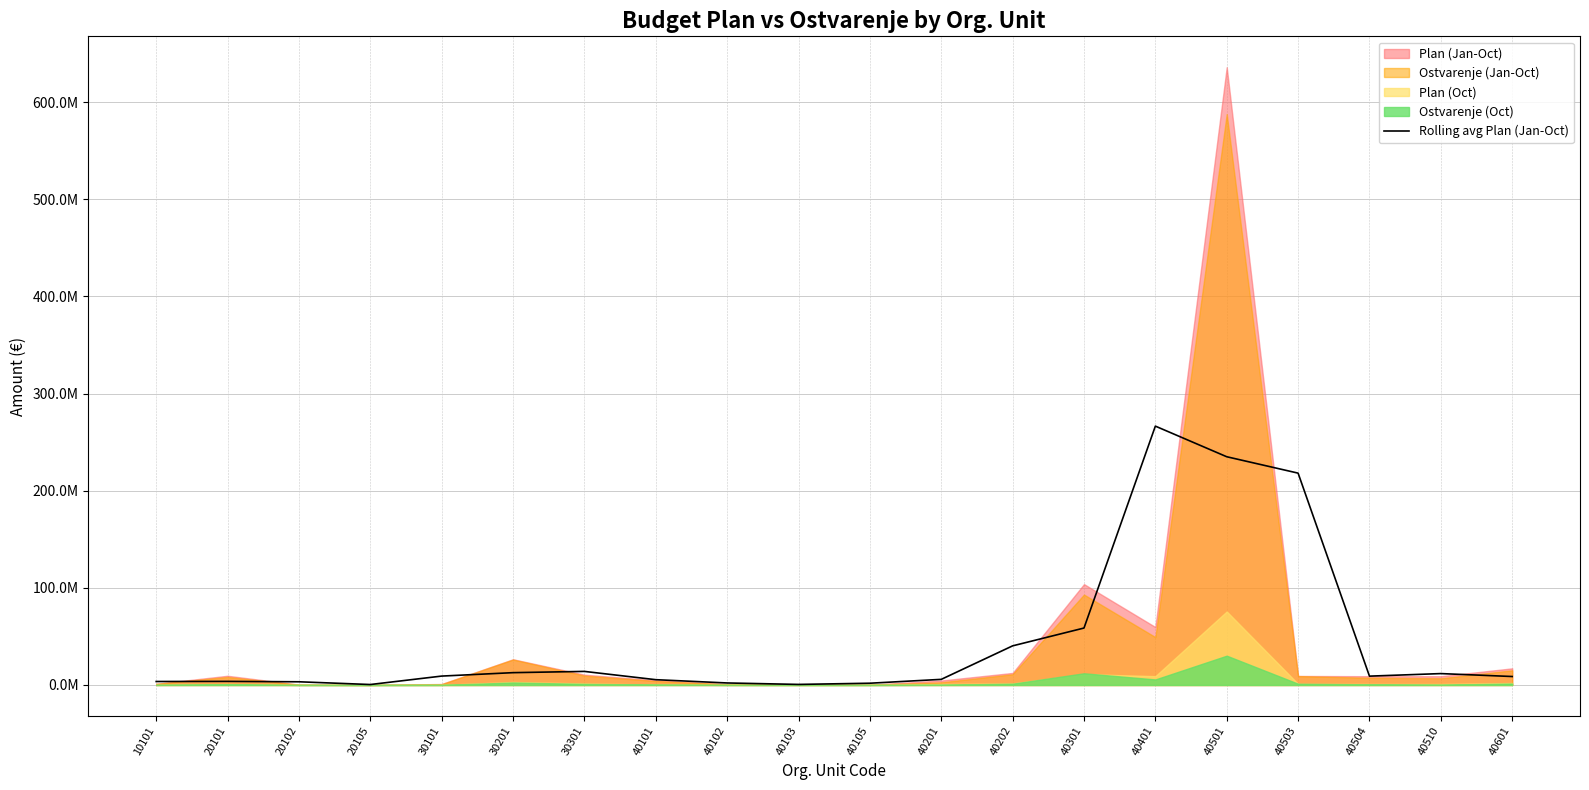

Reading left to right, list all the values displayed in this chart.

10101=3581963.7	20101=3711158.1	20102=3300637.8	20105=477679.5	30101=9171163.6	30201=12698419.1	30301=13979800.6	40101=5463013.8	40102=2081908.2	40103=586730.2	40105=1819835.2	40201=5794941.8	40202=40290932.9	40301=58641162.7	40401=266518847.8	40501=234994789.2	40503=218120725.5	40504=9113887.3	40510=11734889.9	40601=8719727.1